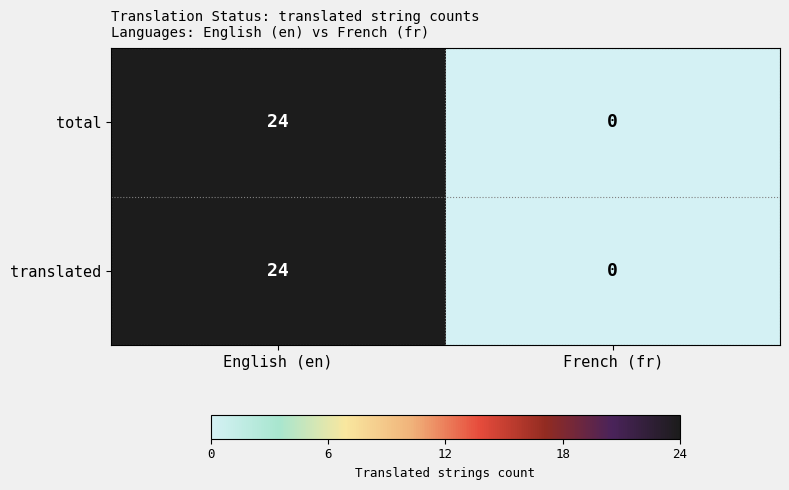

Reading left to right, list all the values displayed in this chart.

total: 24	0
translated: 24	0